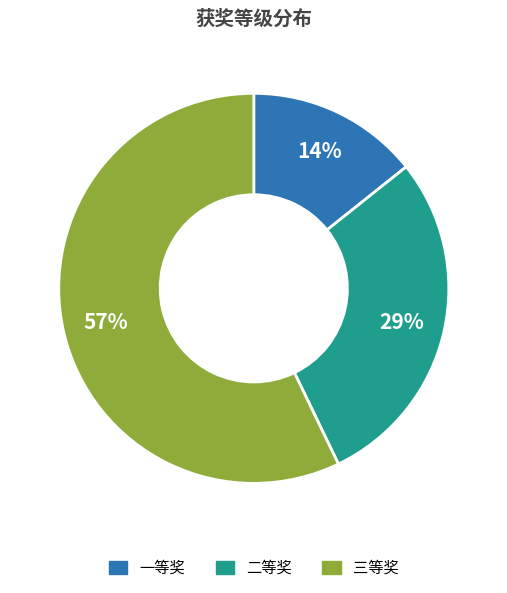

True or false: 一等奖 accounts for 14% of the total.

True